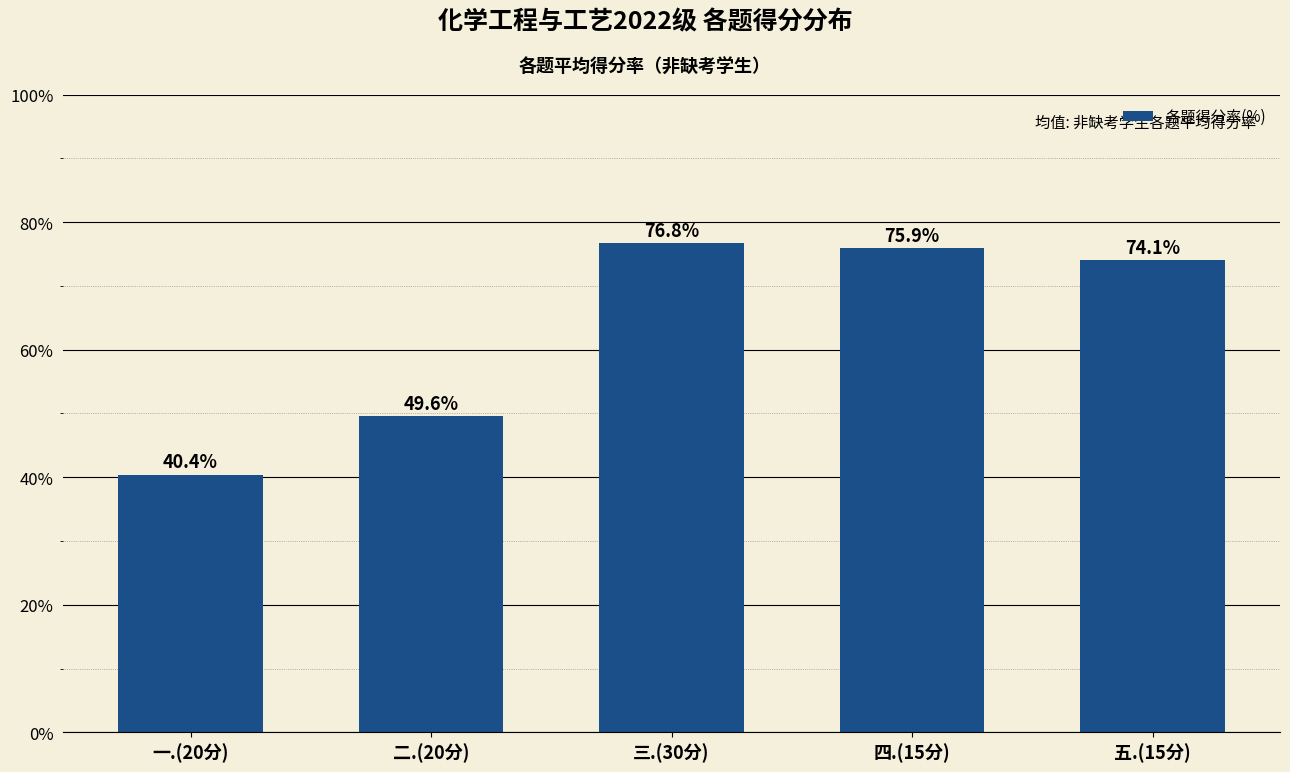

Rank the categories by value from highest to lowest.

三.(30分), 四.(15分), 五.(15分), 二.(20分), 一.(20分)